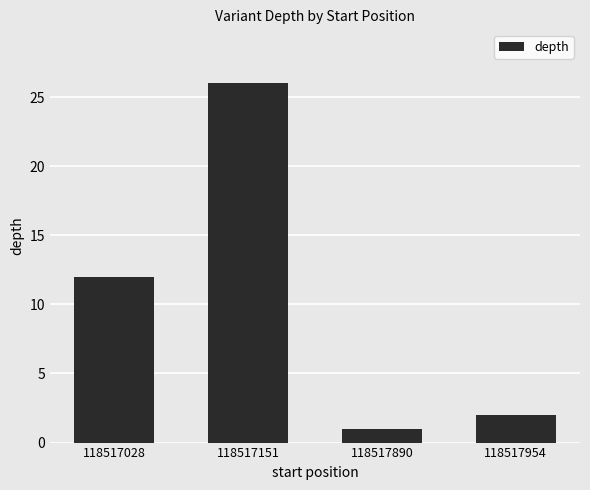

Are the bars grouped side by side (vs. stacked)?

No